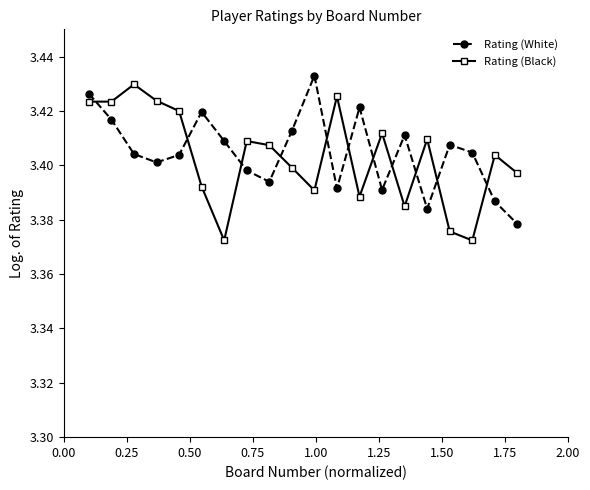

Count the Rating (Black) values in the range 3 to 4.

20